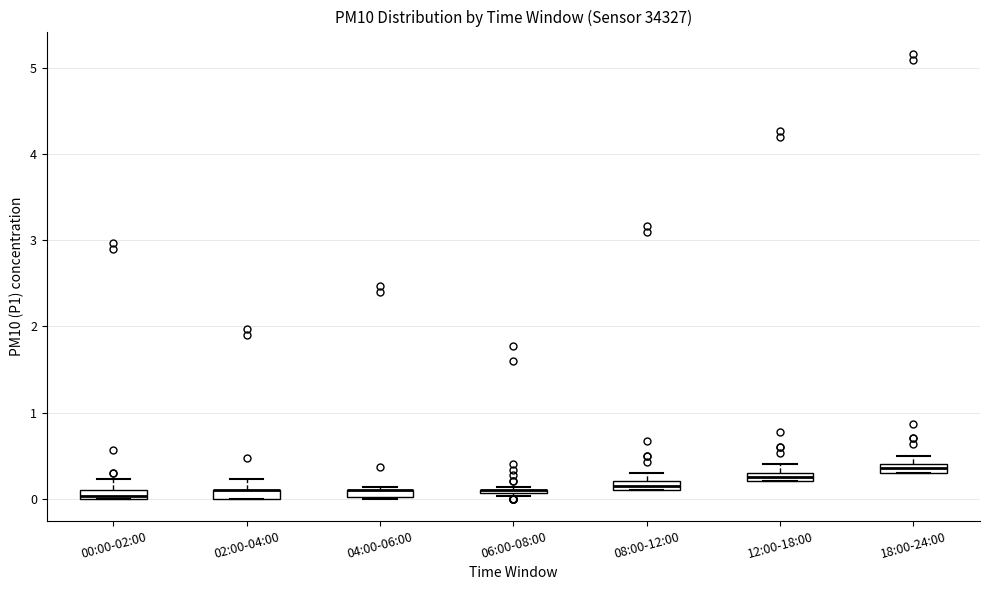

Where is the upper edge of the box for 18:00-24:00 on the y-axis? The values are not printed on the chart, so give them approximately, as read against the axis.

0.4